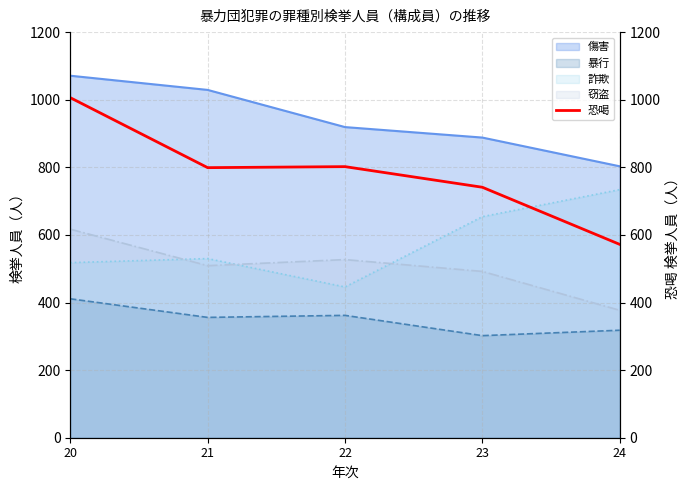

List the labels in order of 傷害 value, largest first.

20, 21, 22, 23, 24